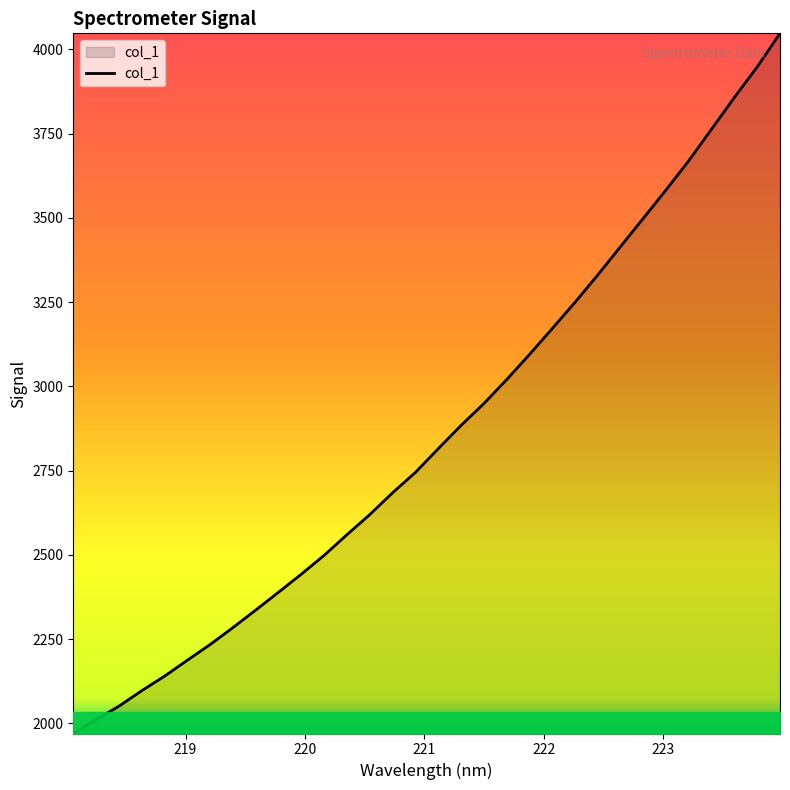

What is the difference between the maximum and minimum values?

2077.2